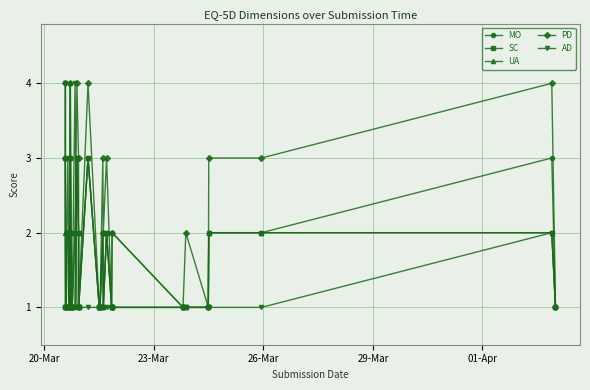

What are all the series names shown in the legend?

MO, SC, UA, PD, AD